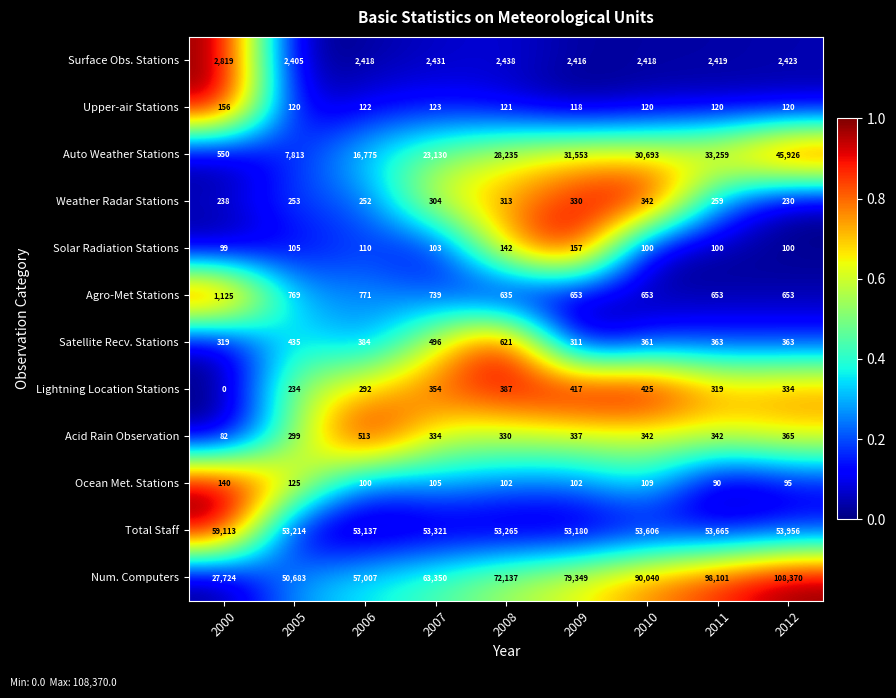

What is the sum of the Solar Radiation Stations values at 2011 and 2012?

200